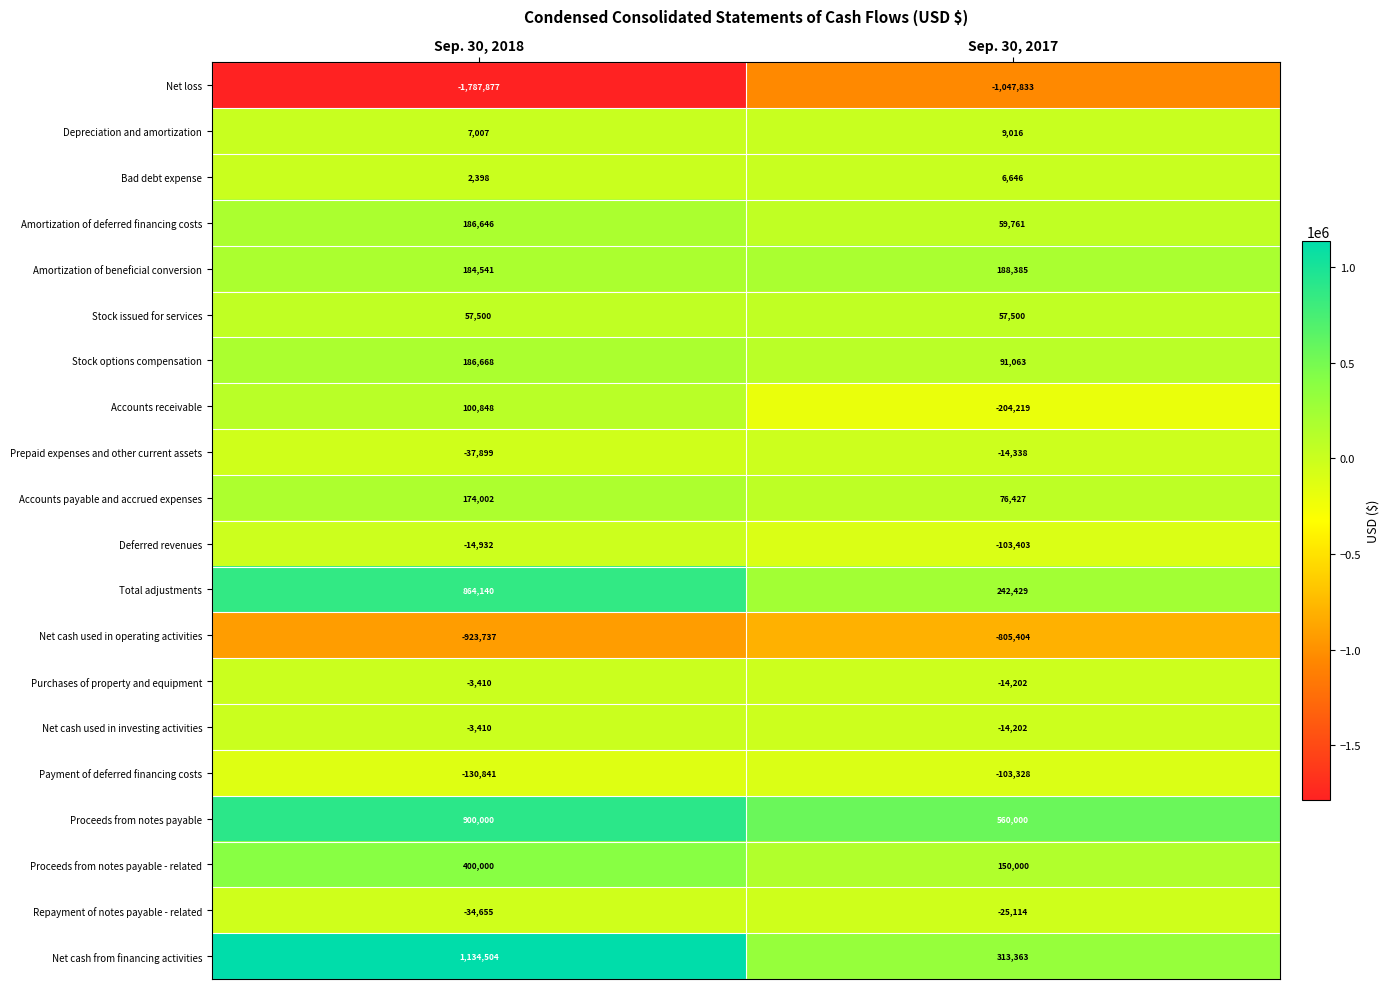

Between Sep. 30, 2018 and Sep. 30, 2017, which series saw the biggest shift?

Net cash from financing activities